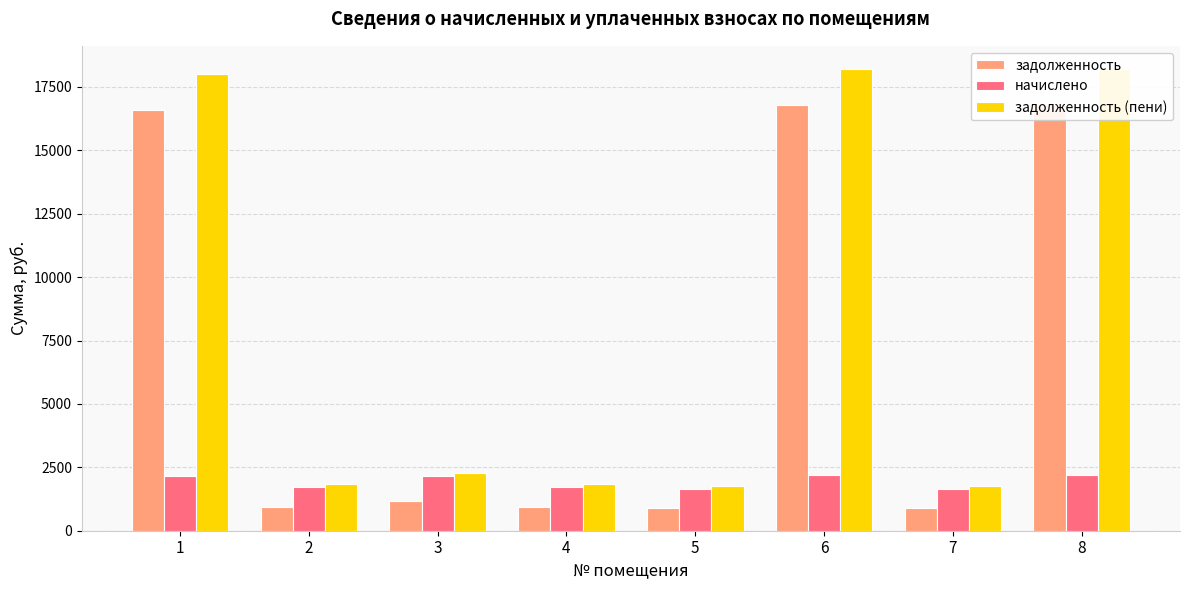

How many data points in начислено are less than 2177?

4